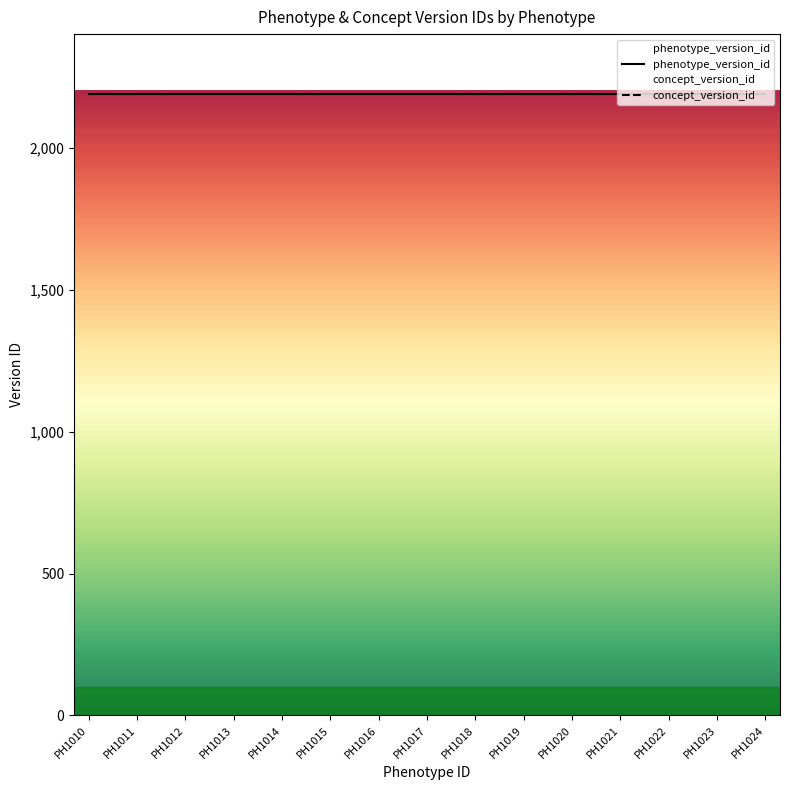

What are all the series names shown in the legend?

phenotype_version_id, concept_version_id